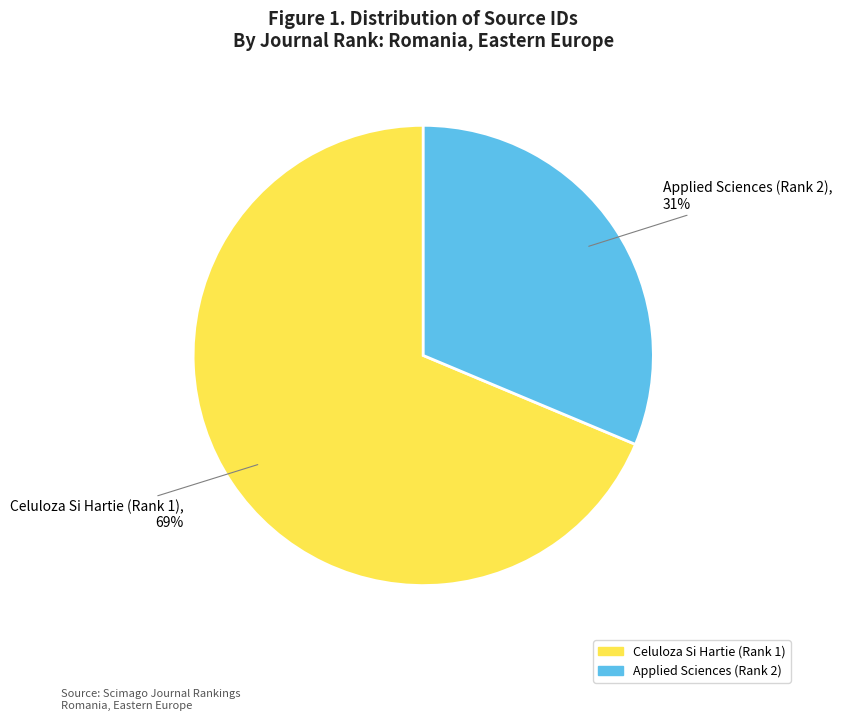

To the nearest percent, what percentage of the pie is Celuloza Si Hartie (Rank 1)?

69%